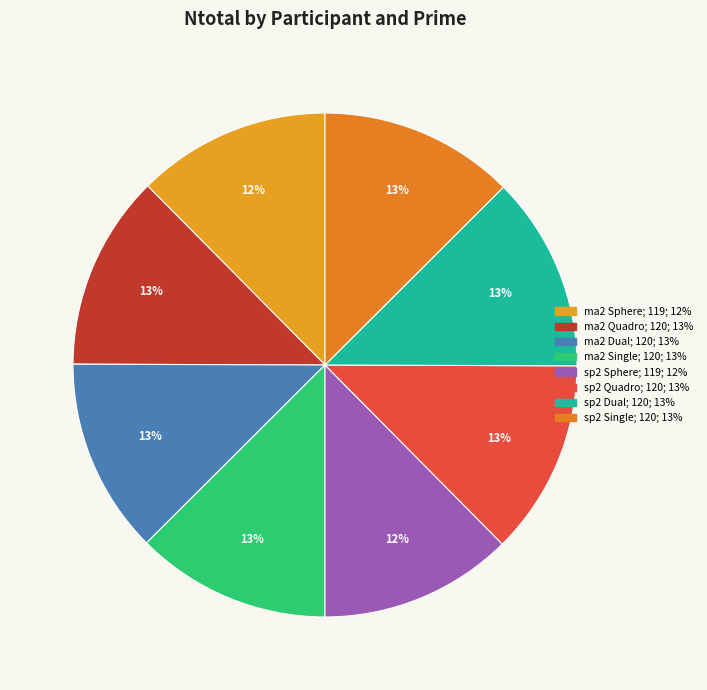

What percentage is the ma2 Dual slice, to the nearest percent?

13%